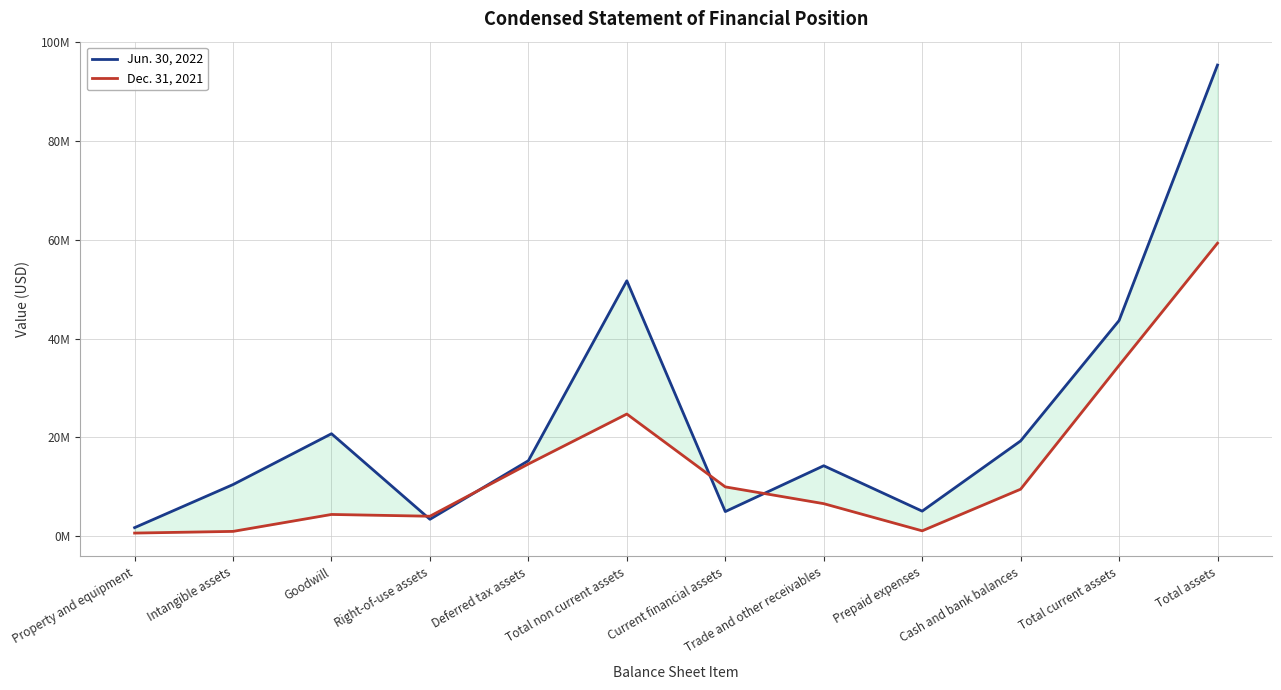

True or false: Dec. 31, 2021 and Jun. 30, 2022 cross at least once.

True